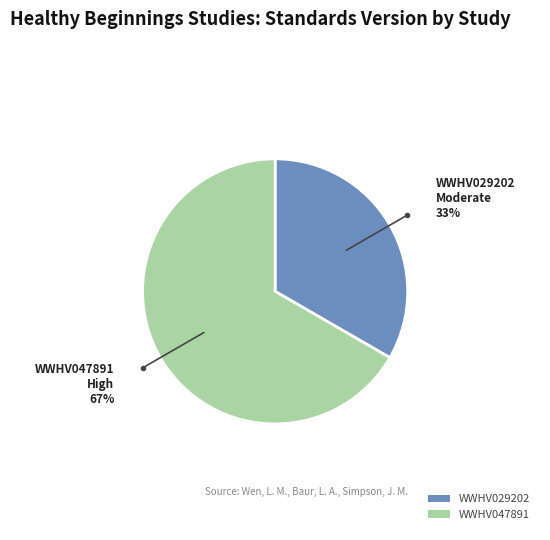

Which category has the biggest portion of the pie?

WWHV047891